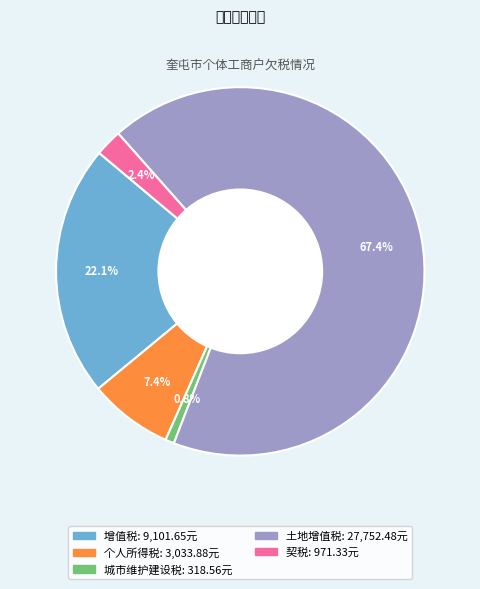

Does any single category account for the majority?

Yes